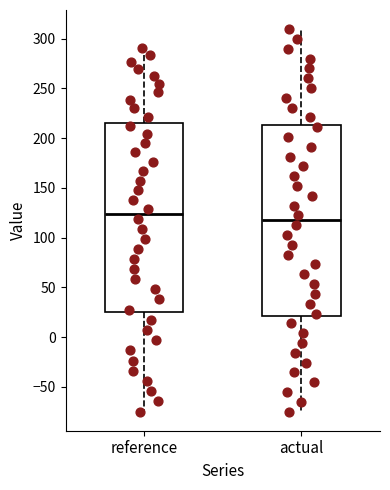

Where does the upper whisker of the box for reference end on the y-axis? The values are not printed on the chart, so give them approximately, as read against the axis.

290